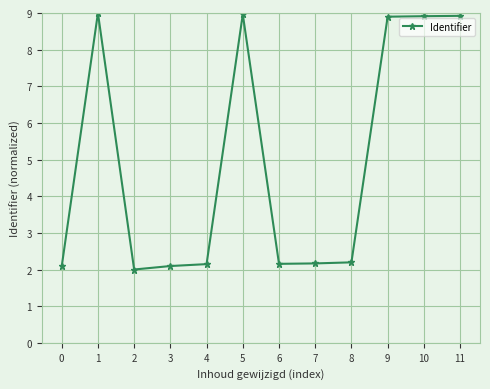

How many series are shown in this chart?

1